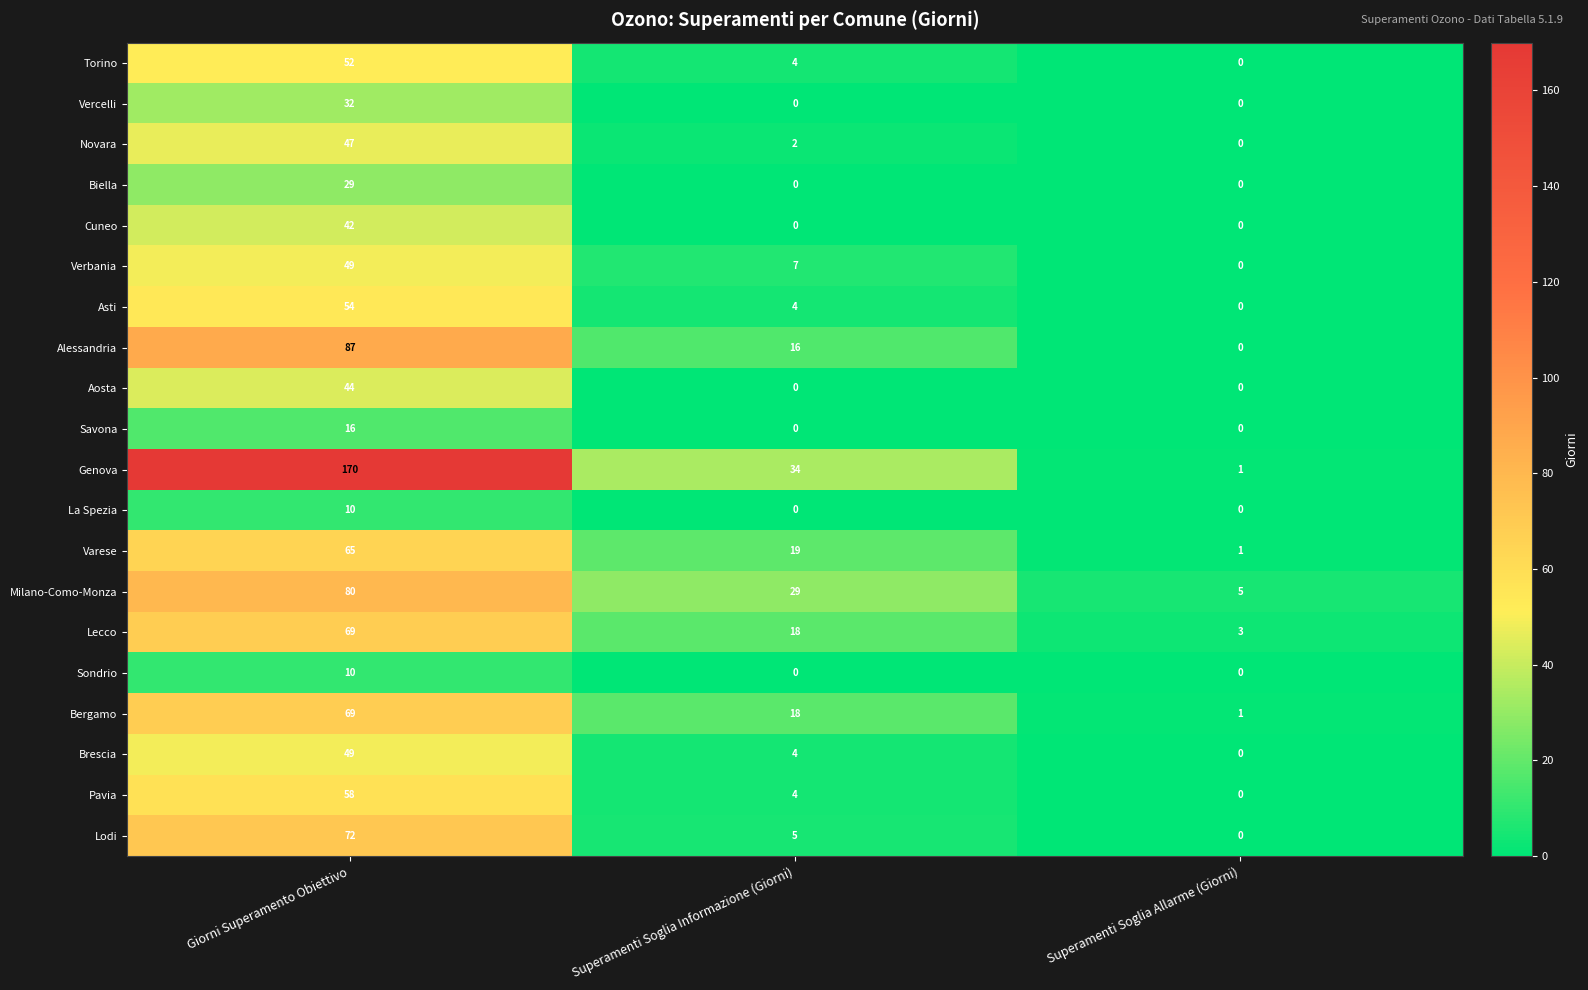

What is the highest value of the Bergamo series?

69